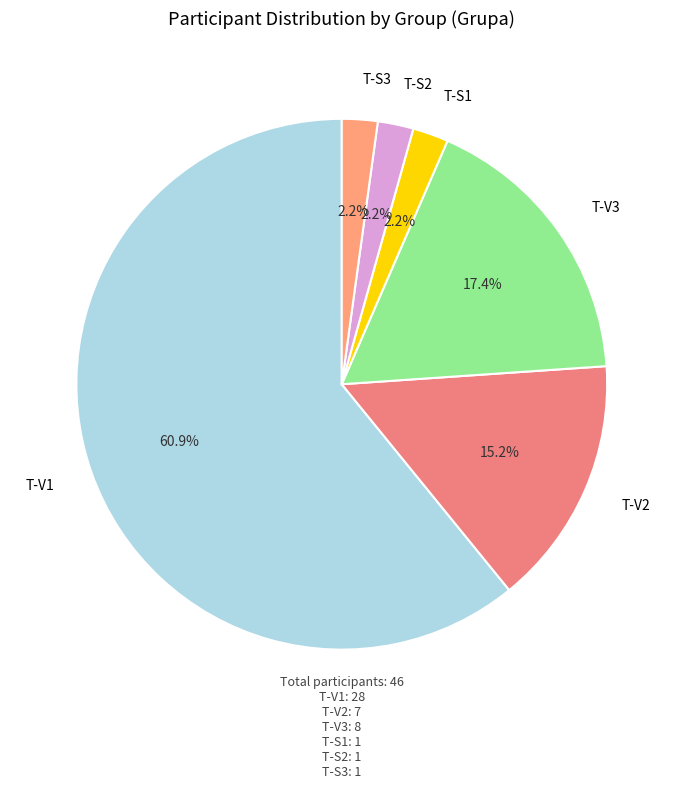

To the nearest percent, what is the average slice percentage?

17%